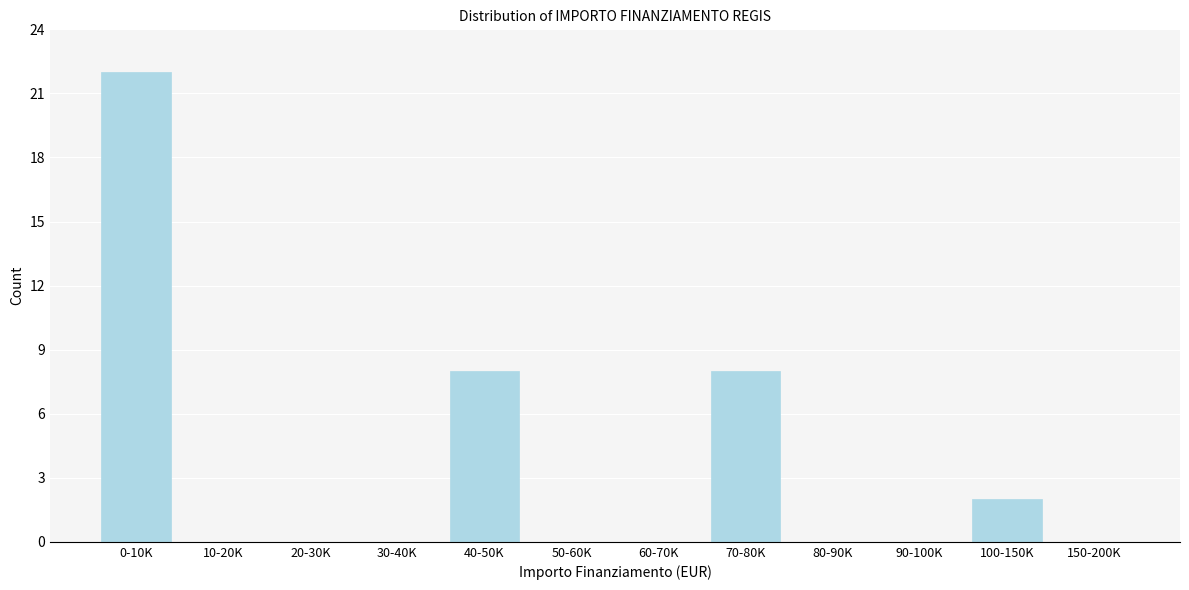

Reading left to right, extract all data points from this chart.

0-10K=22	10-20K=0	20-30K=0	30-40K=0	40-50K=8	50-60K=0	60-70K=0	70-80K=8	80-90K=0	90-100K=0	100-150K=2	150-200K=0